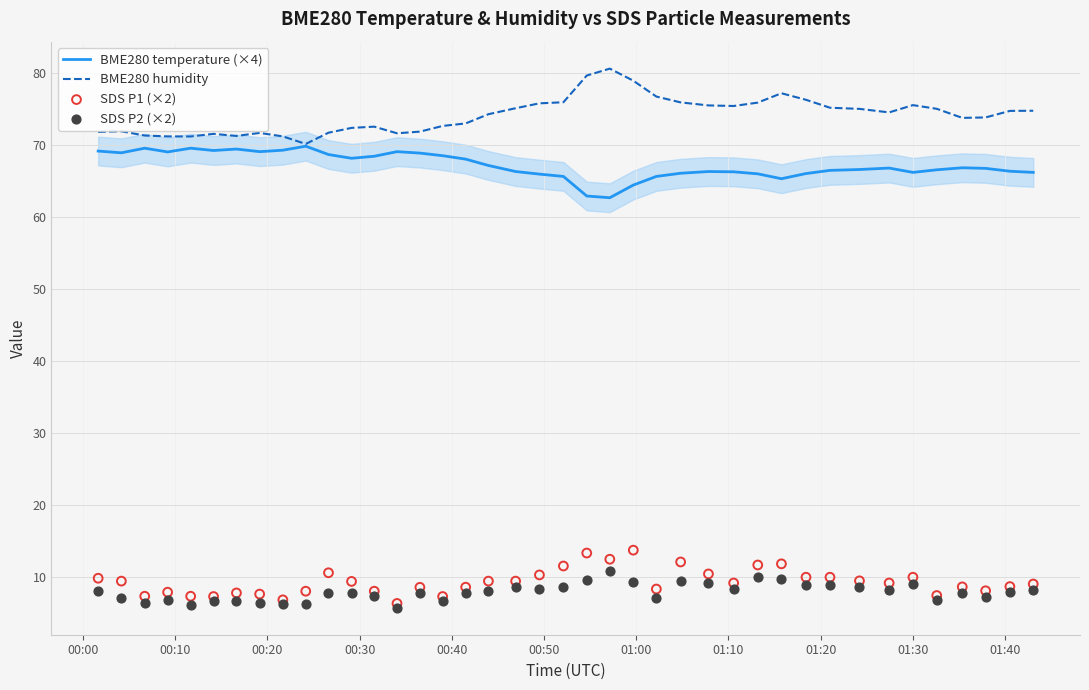

Which series has the largest Y range (max minus min)?

BME280 humidity